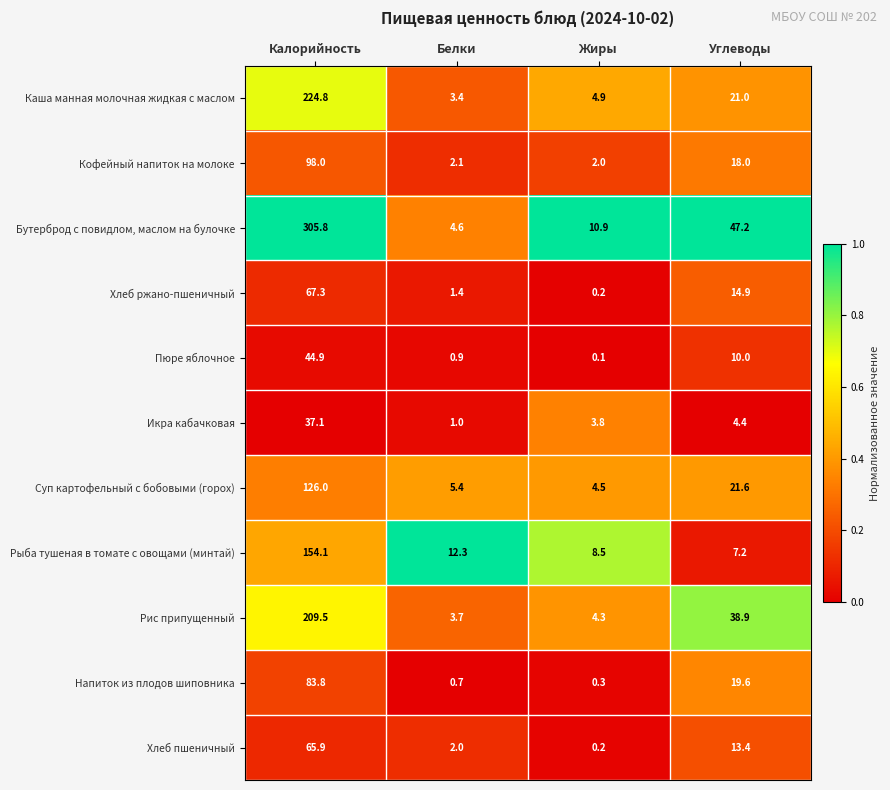

Where does the Хлеб пшеничный series first go above 13?

Калорийность